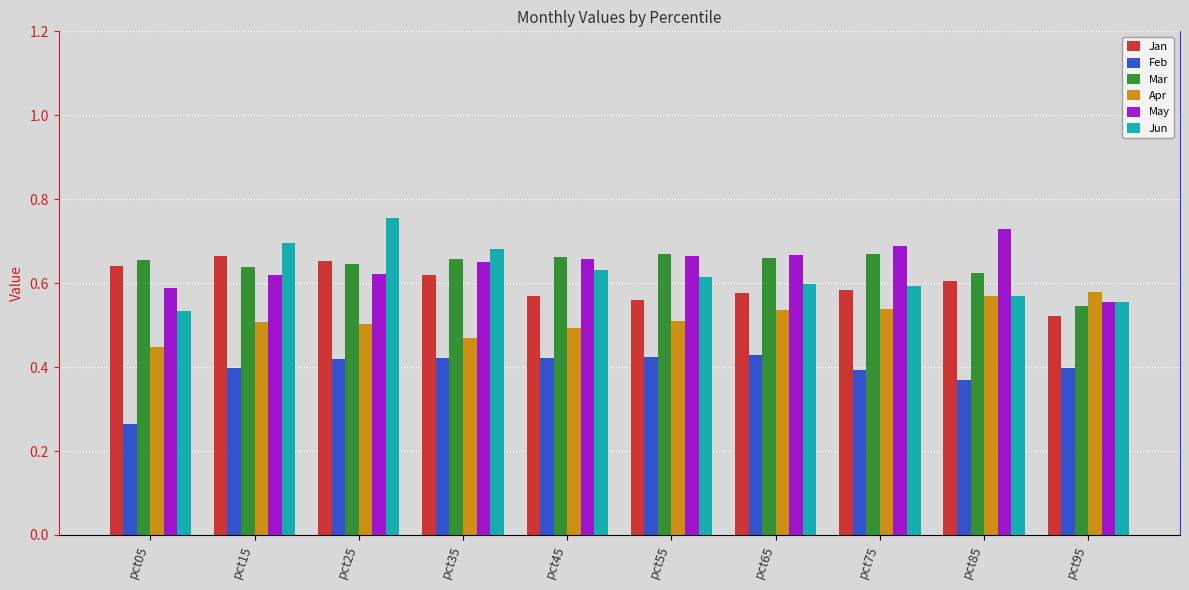

At which label does Feb reach its minimum?

pct05